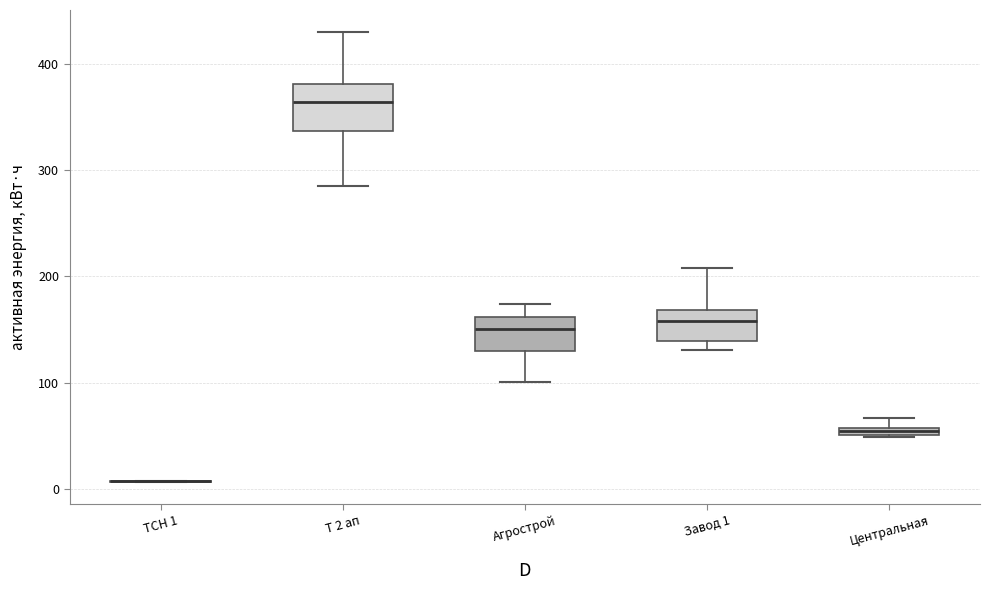

Comparing the boxes themselves (not the whiskers), which one is the tallest?

Т 2 ап